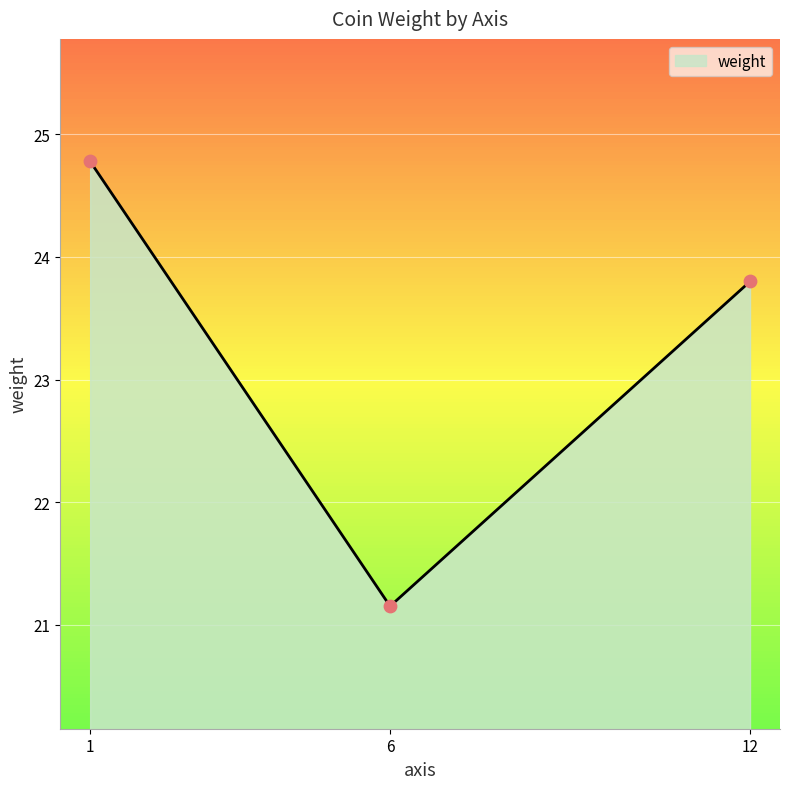

Approximately how many times larger is the value at 6 compared to 12?

0.9